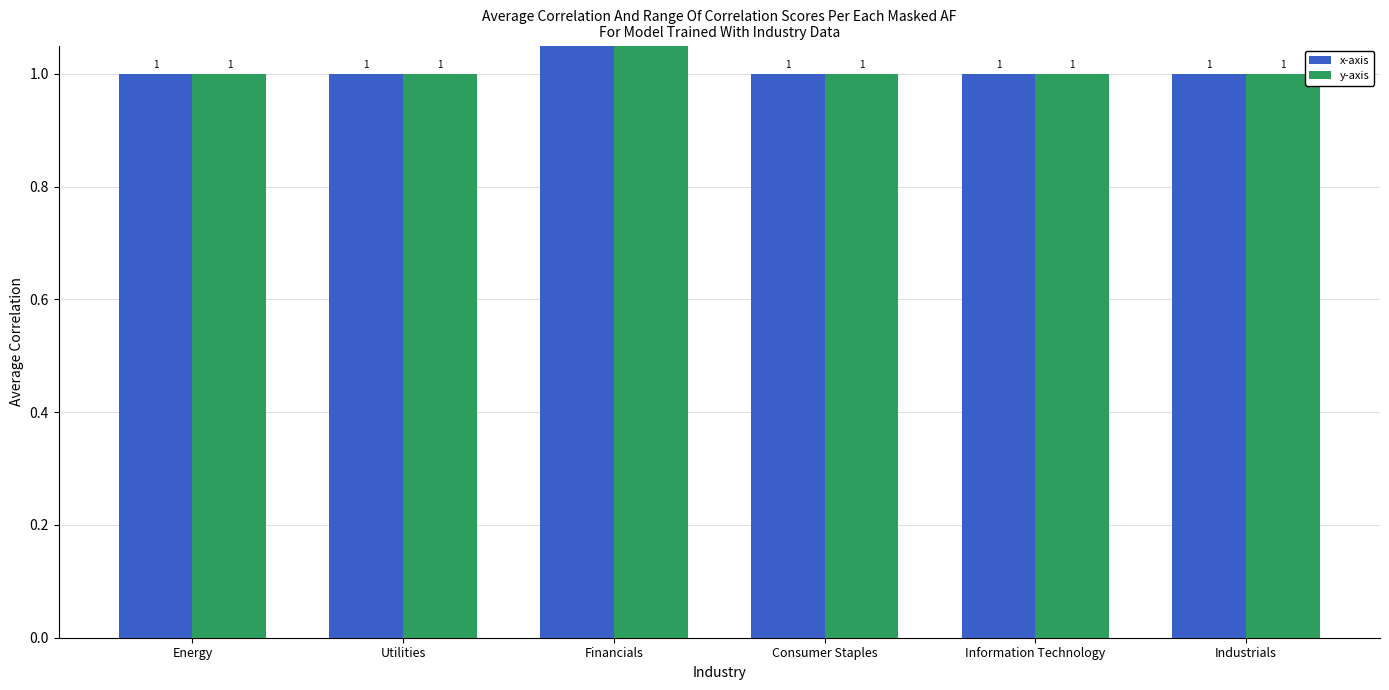

The x-axis series shows 1 at Energy. True or false?

True